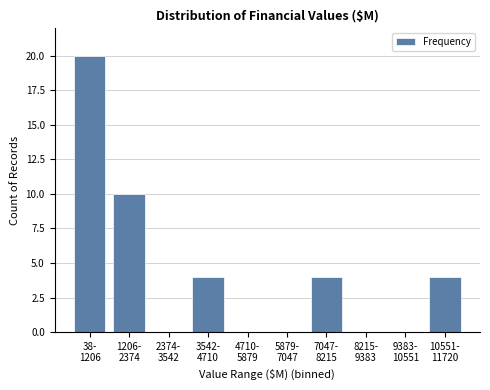

What is the maximum value shown in the chart?

20